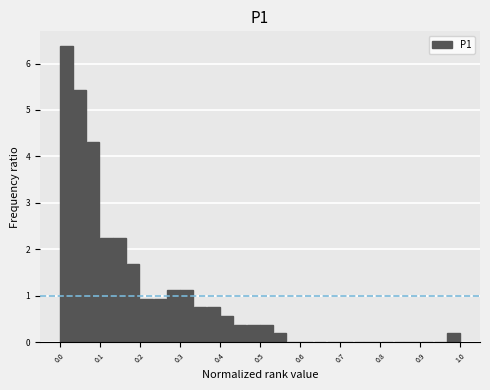

Around what value on the x-axis is the tallest bar? Give the approximate position of its centre, as read against the axis.

0.02